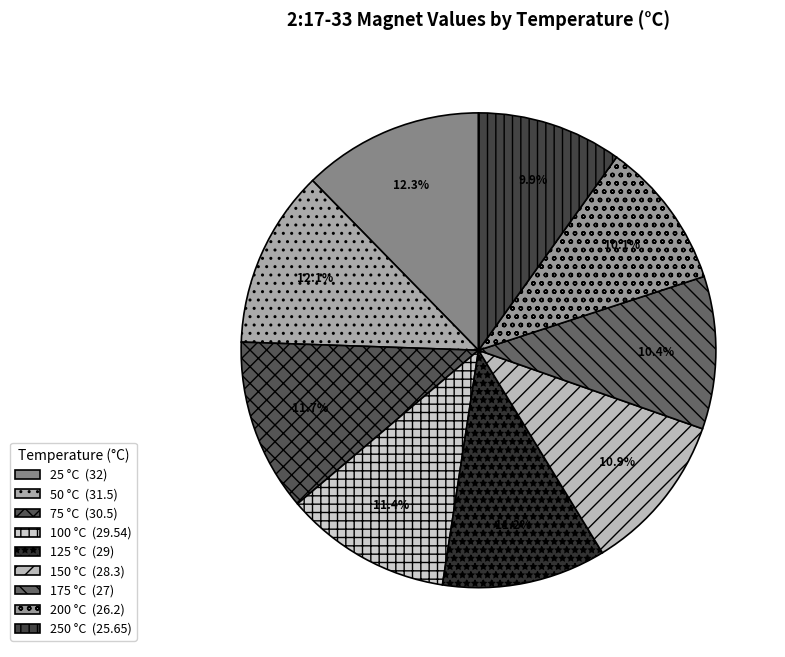

How many segments does this pie chart have?

9